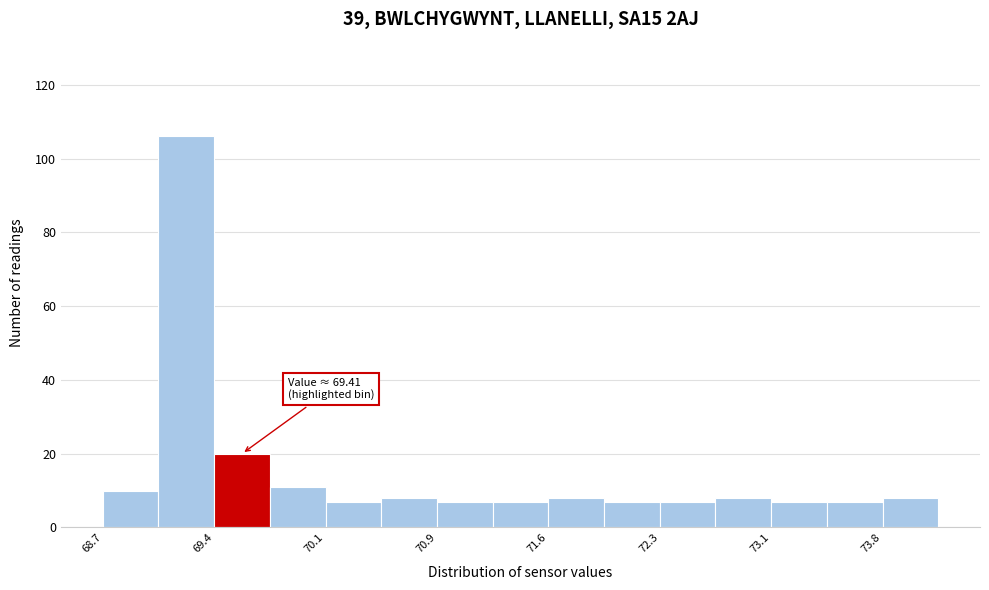

Around what value on the x-axis is the tallest bar? Give the approximate position of its centre, as read against the axis.

69.2